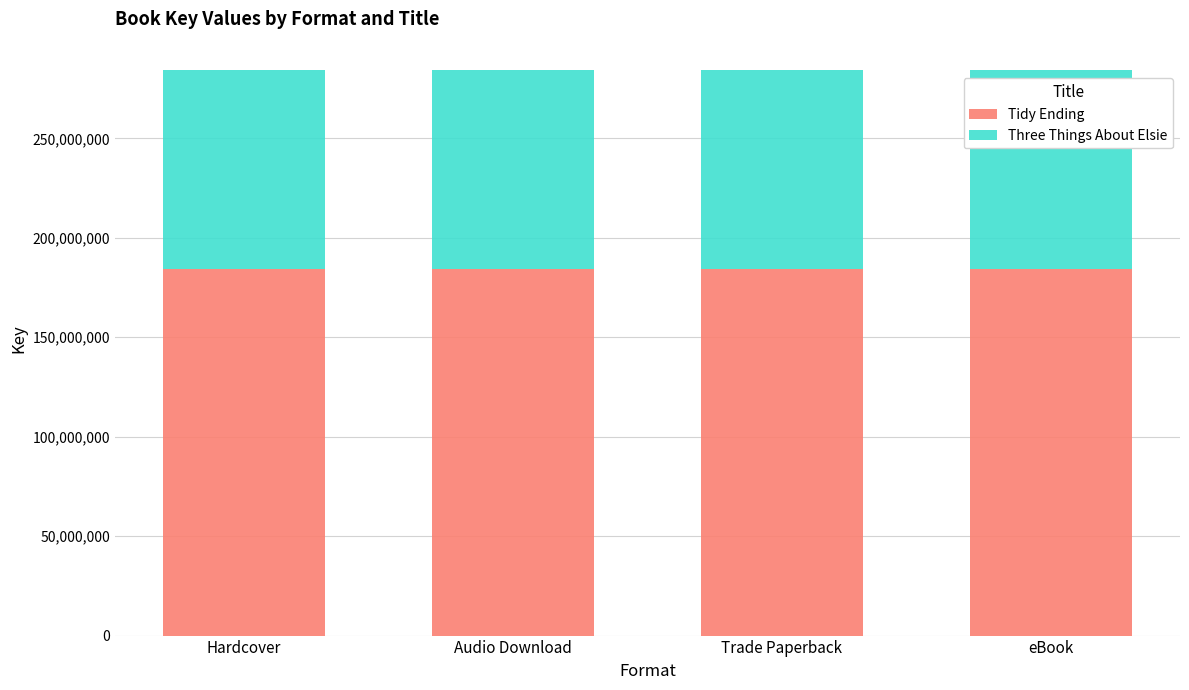

The value of Tidy Ending at eBook is 65048884. True or false?

False